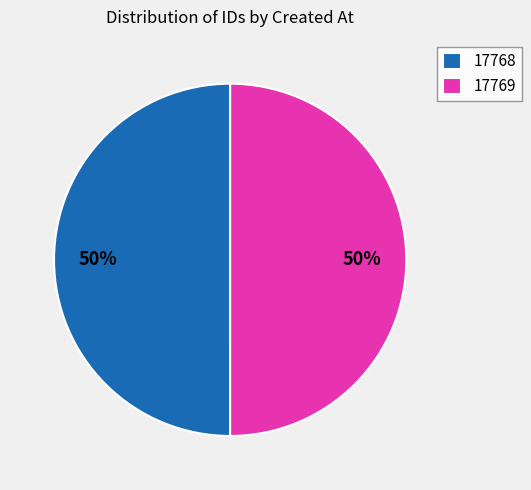

Do 17768 and 17769 together represent more than half of the pie?

Yes